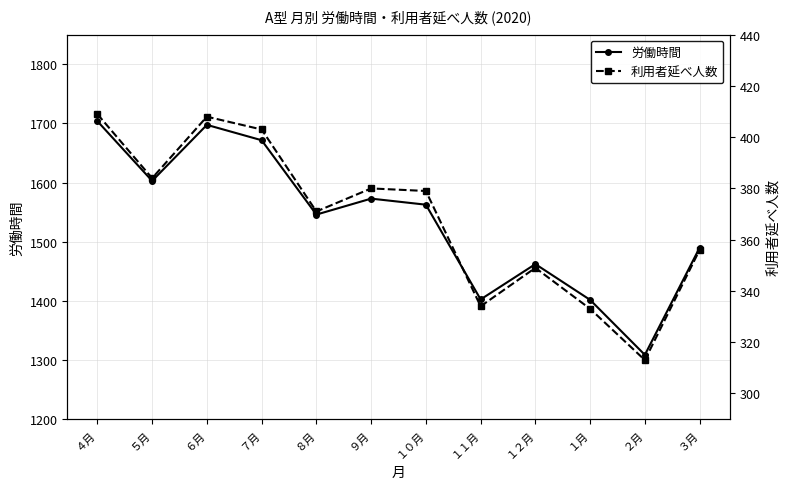

What is the difference between the 労働時間 values at １０月 and ３月?

72.8